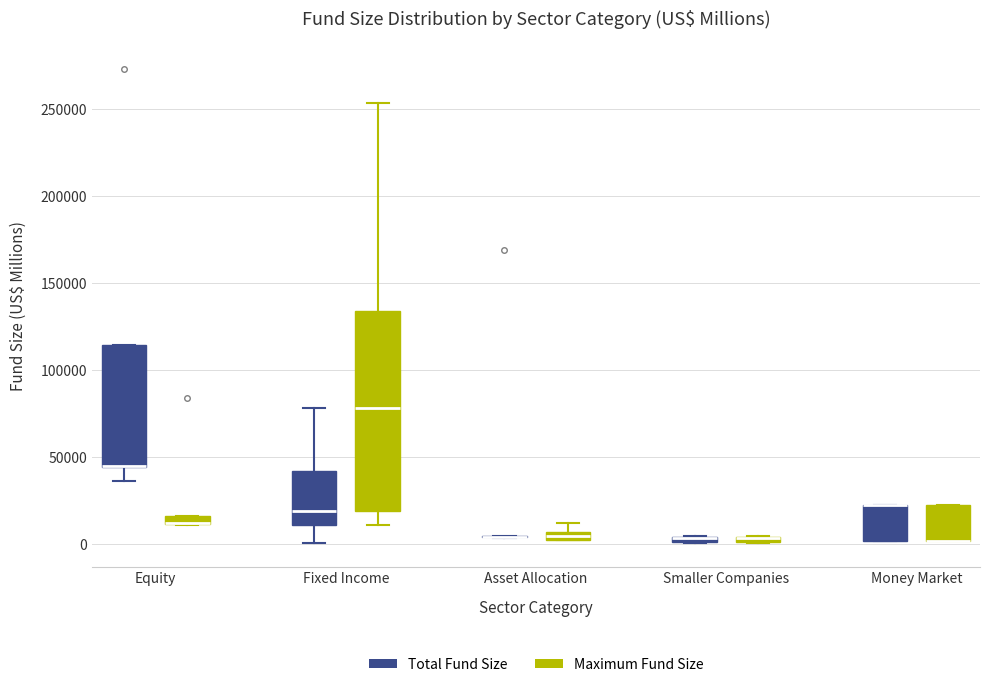

Where does the upper whisker of the box for Fixed Income (Maximum Fund Size) end on the y-axis? The values are not printed on the chart, so give them approximately, as read against the axis.

255000